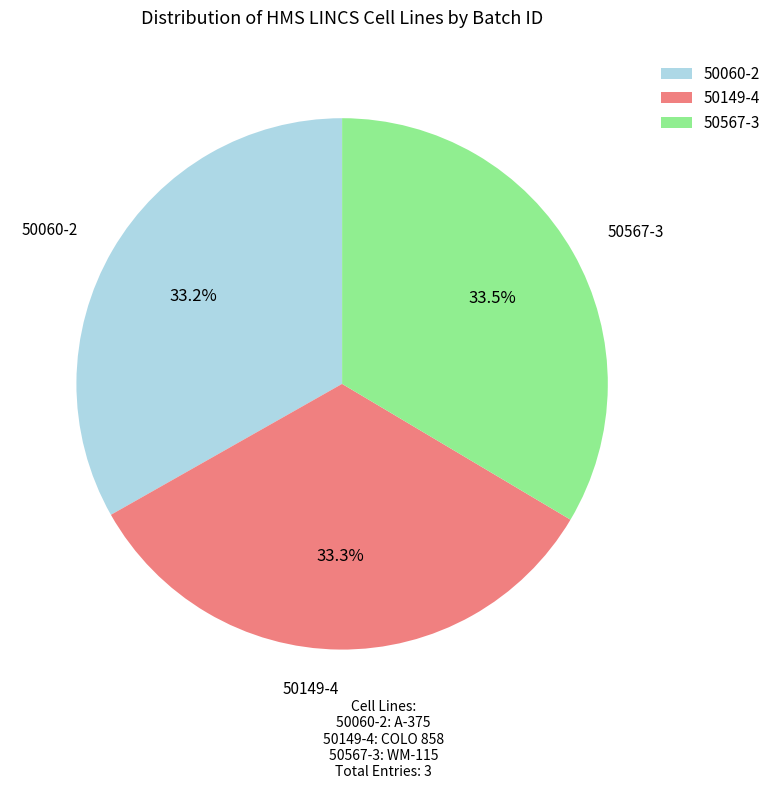

Approximately how many times larger is the value at 50149-4 compared to 50567-3?

1.0